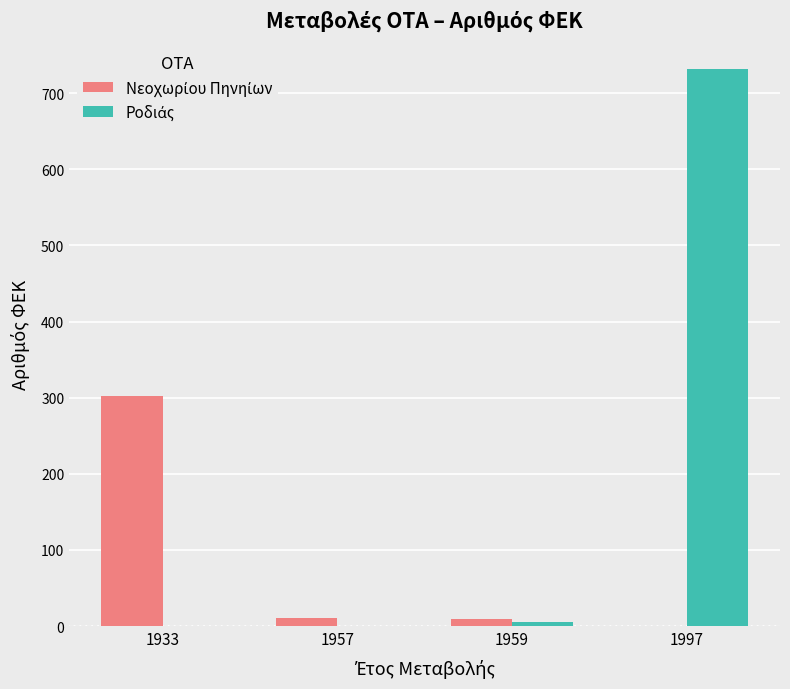

Does the chart contain stacked bars?

No